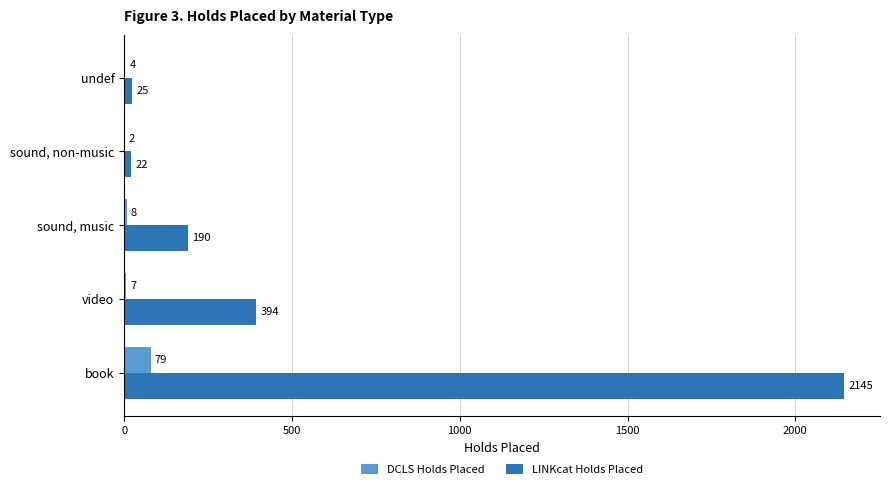

Where is LINKcat Holds Placed nearest to the value 1083?

video